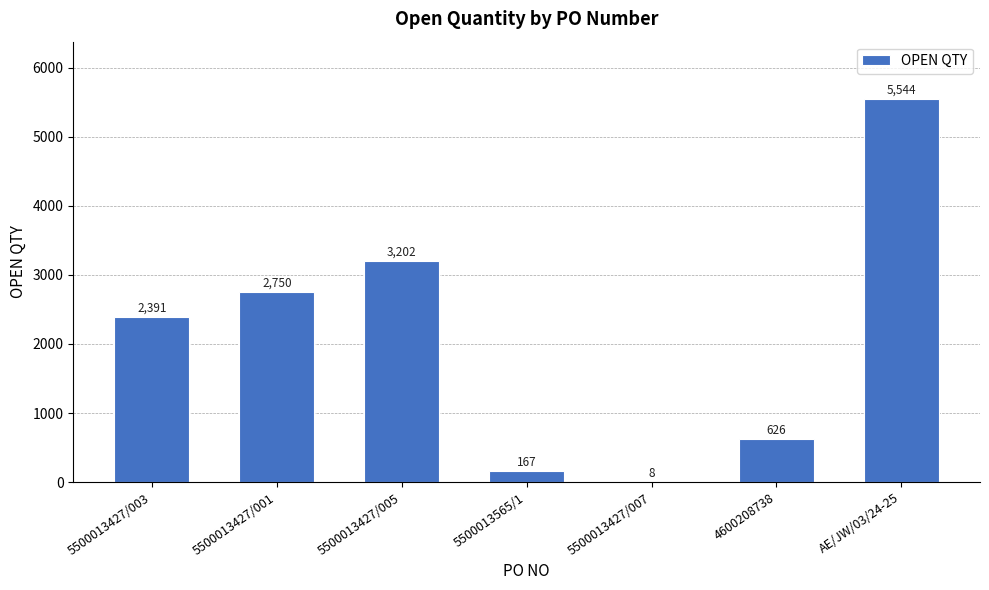

The chart shows a value of 8 at 5500013427/007. True or false?

True